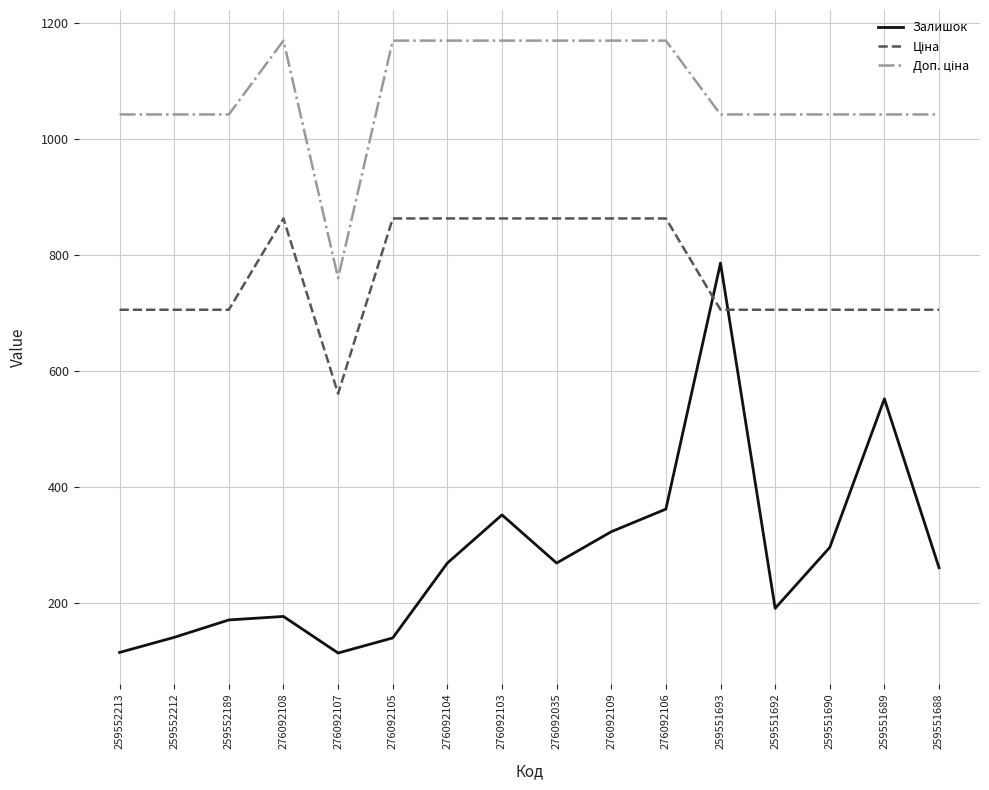

What is the approximate value of Залишок at 276092106?

362.0